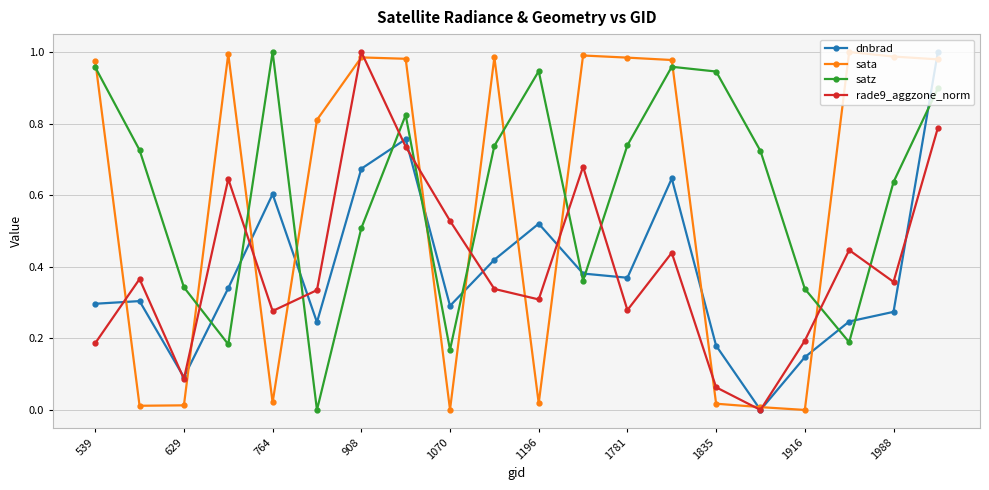

In rade9_aggzone_norm, how many points are lower than both neighbors (excluding endpoints)?

6